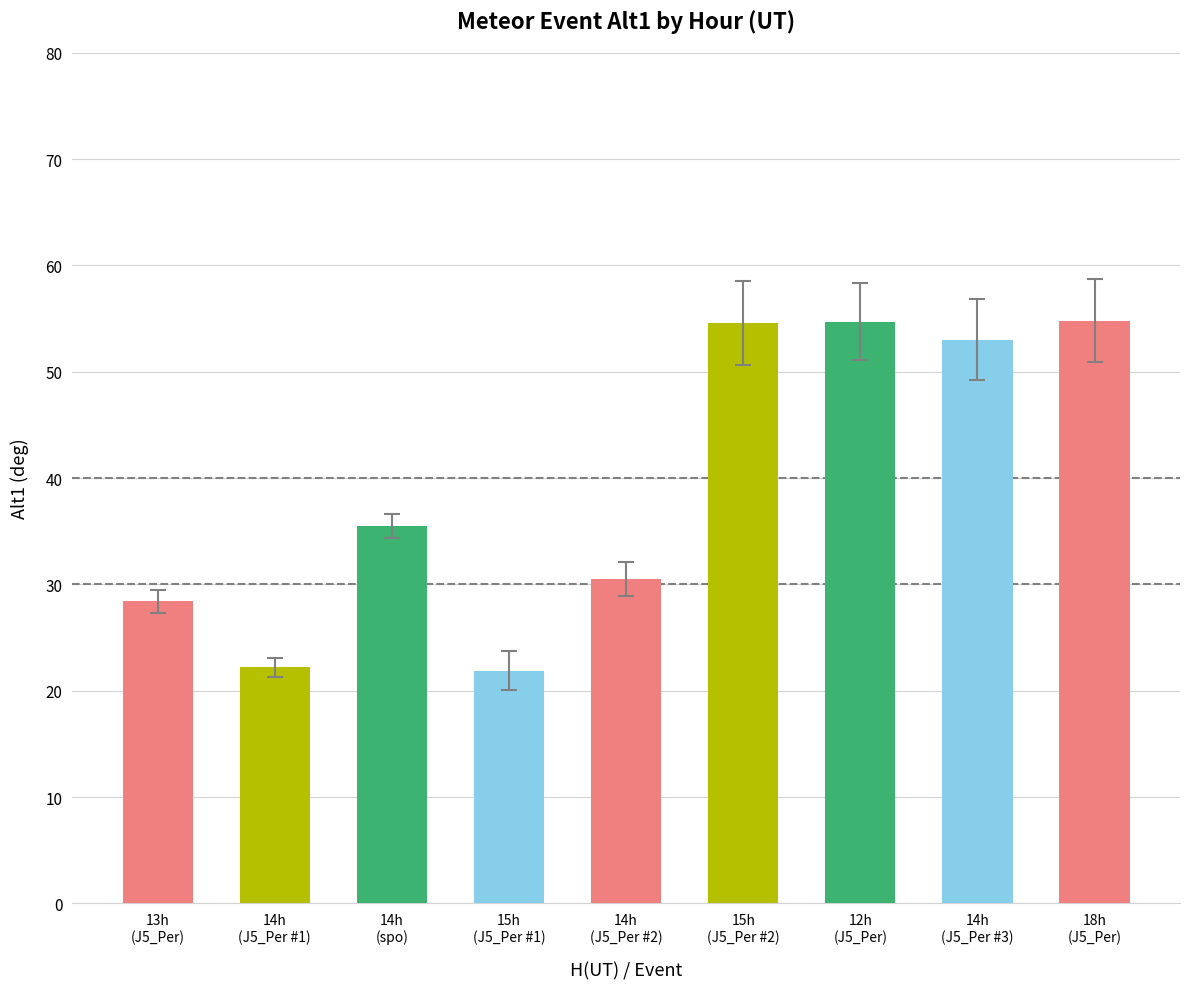

How many bars are there in total?

9